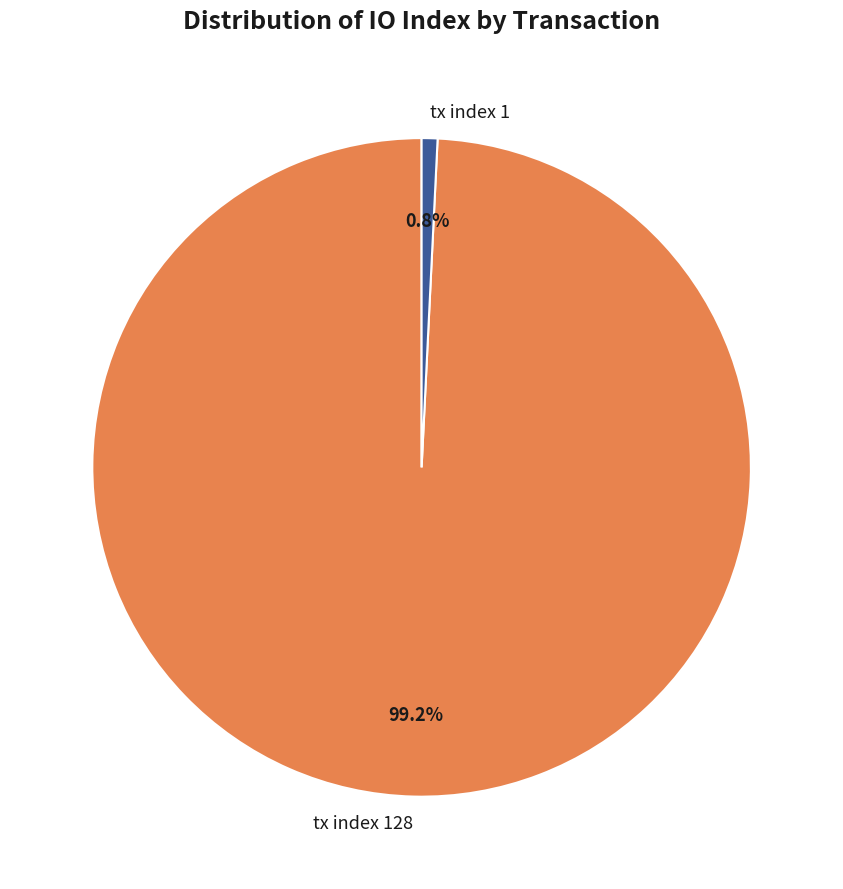

Which has a higher value, tx index 1 or tx index 128?

tx index 128